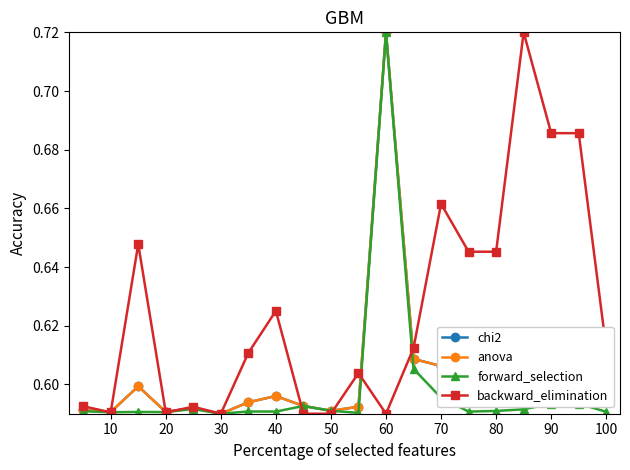

True or false: forward_selection has more than 0 points higher than both neighbors.

True